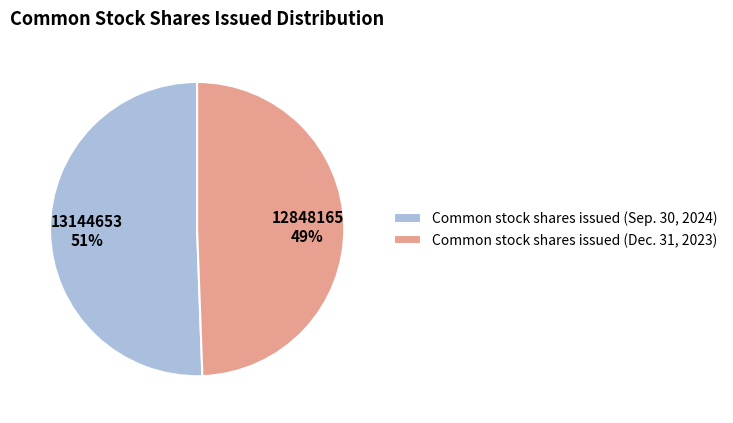

Is it true that Common stock shares issued (Sep. 30, 2024) is 51% of the pie?

True